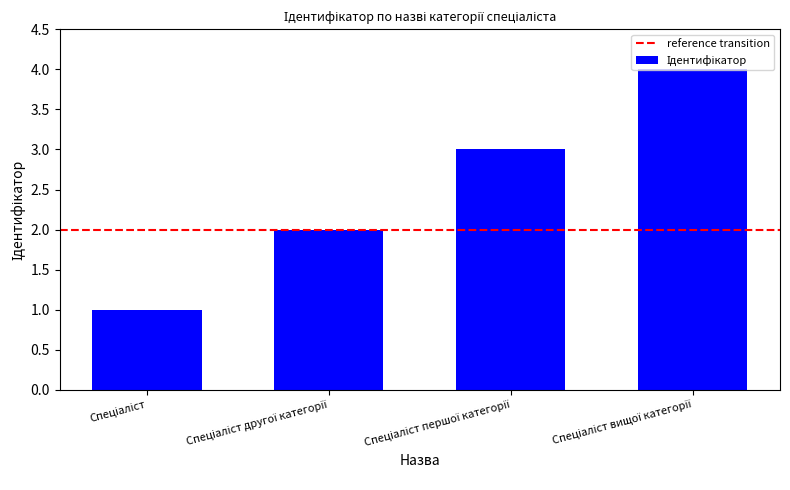

What is the greatest value displayed?

4